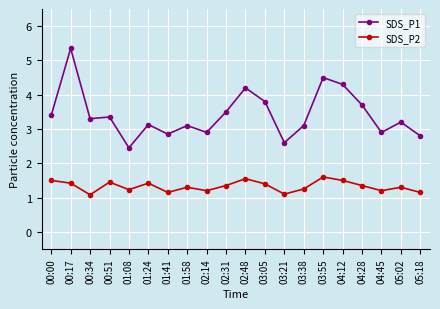

What is the sum of the SDS_P2 values at 03:38 and 00:34?

2.3